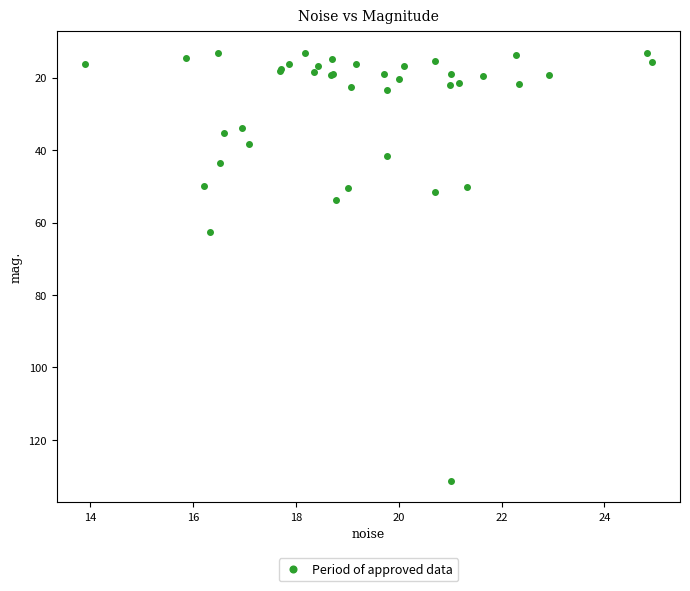

What Y value in the scatter plot is closest to 72?

62.7